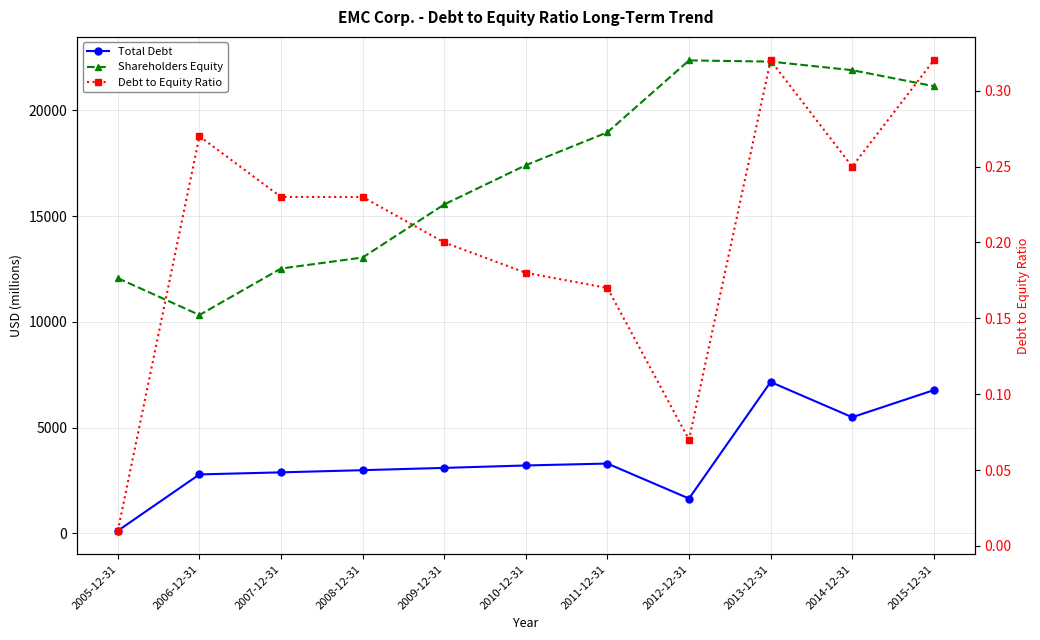

How many lines are shown in the chart?

3